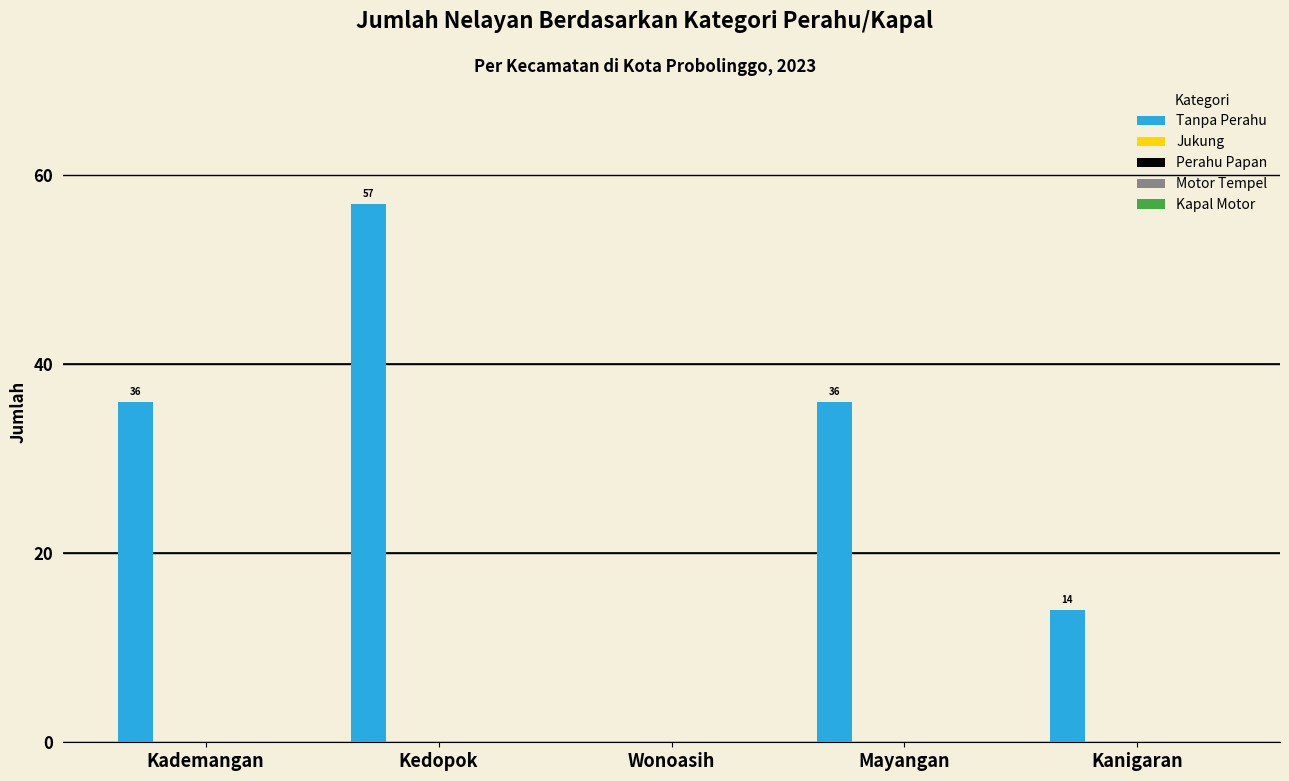

What is the sum of all values?

143